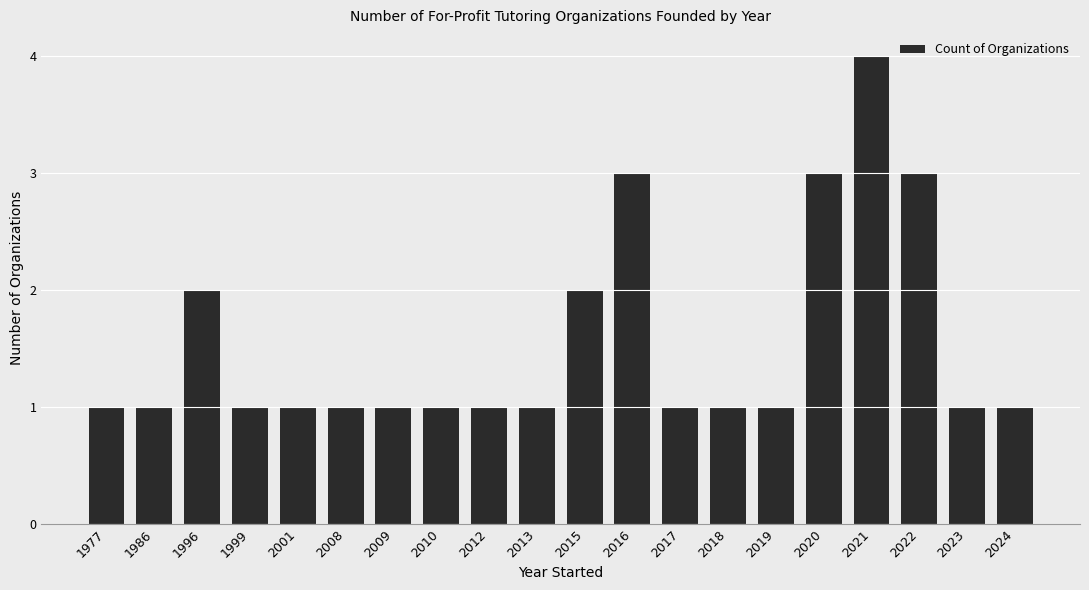

Reading right to left, list all the values displayed in this chart.

1	1	3	4	3	1	1	1	3	2	1	1	1	1	1	1	1	2	1	1